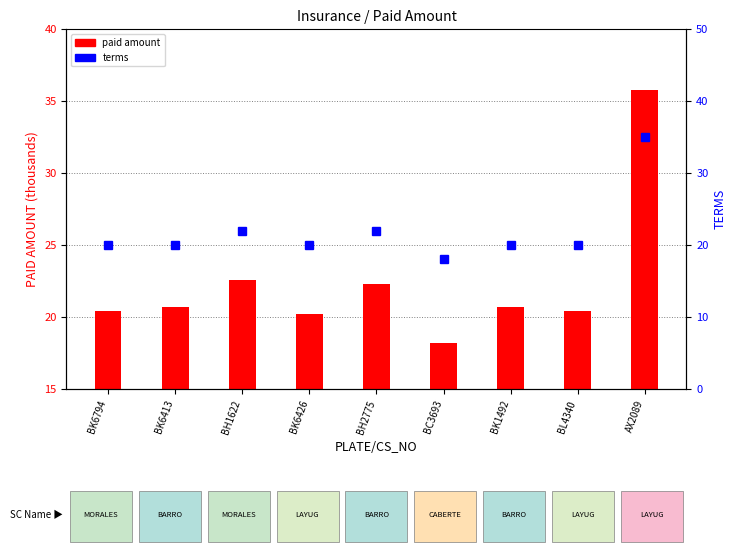

At which category is the sum across all series the highest?

AX2089